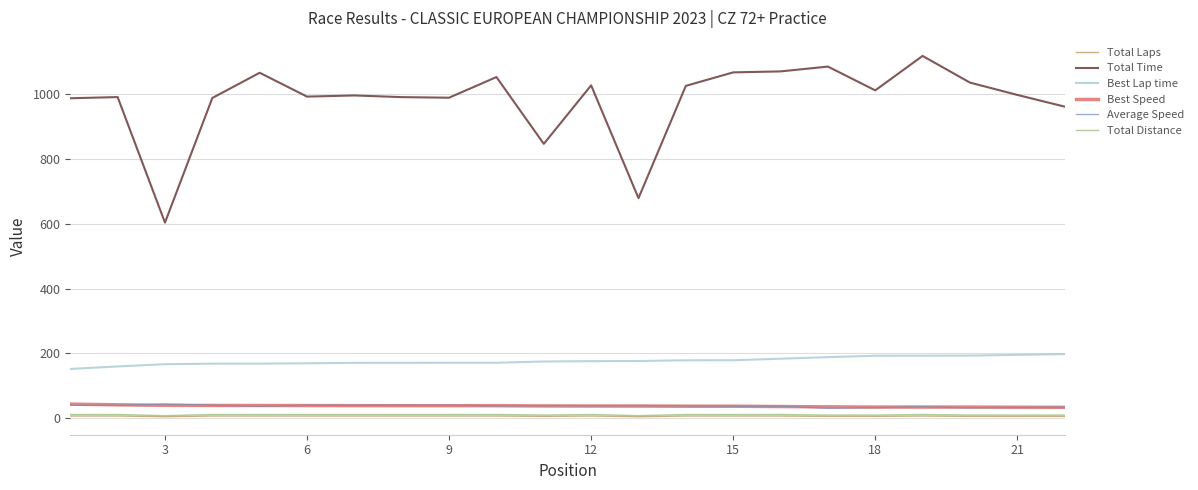

Which series has the largest total across all categories?

Total Time